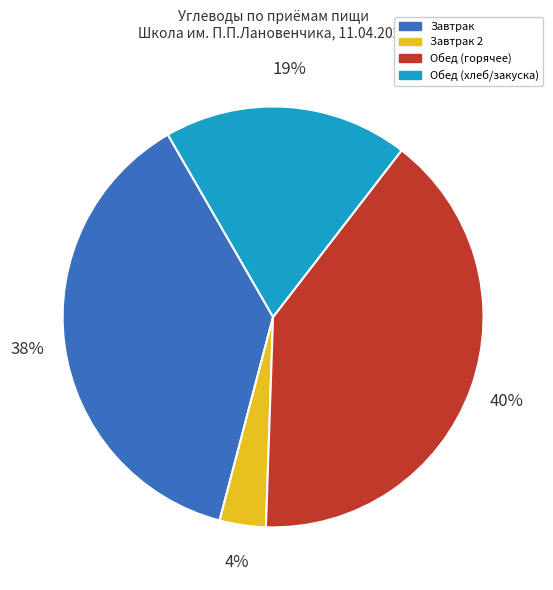

What percentage is the Обед (хлеб/закуска) slice, to the nearest percent?

19%